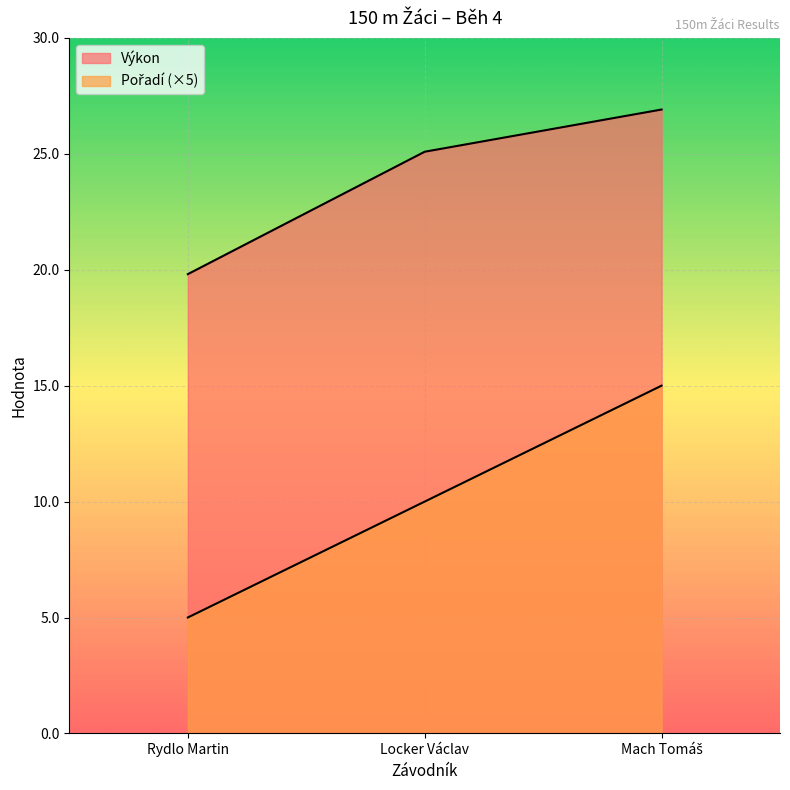

What are all the series names shown in the legend?

Pořadí, Výkon